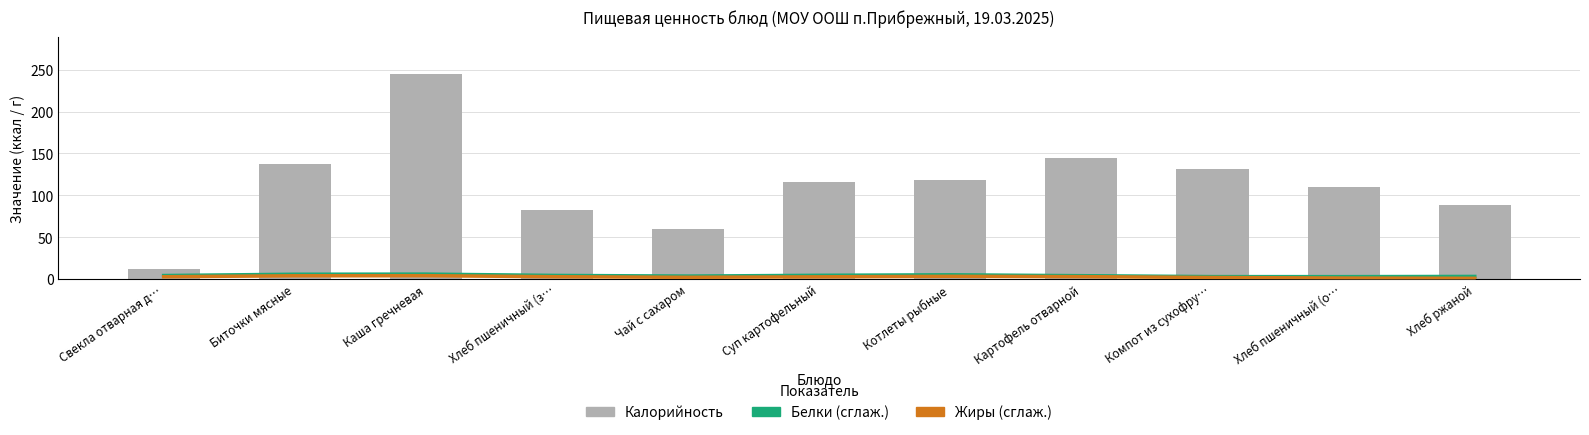

What are all the series names shown in the legend?

Белки (сглаж.), Жиры (сглаж.), Калорийность